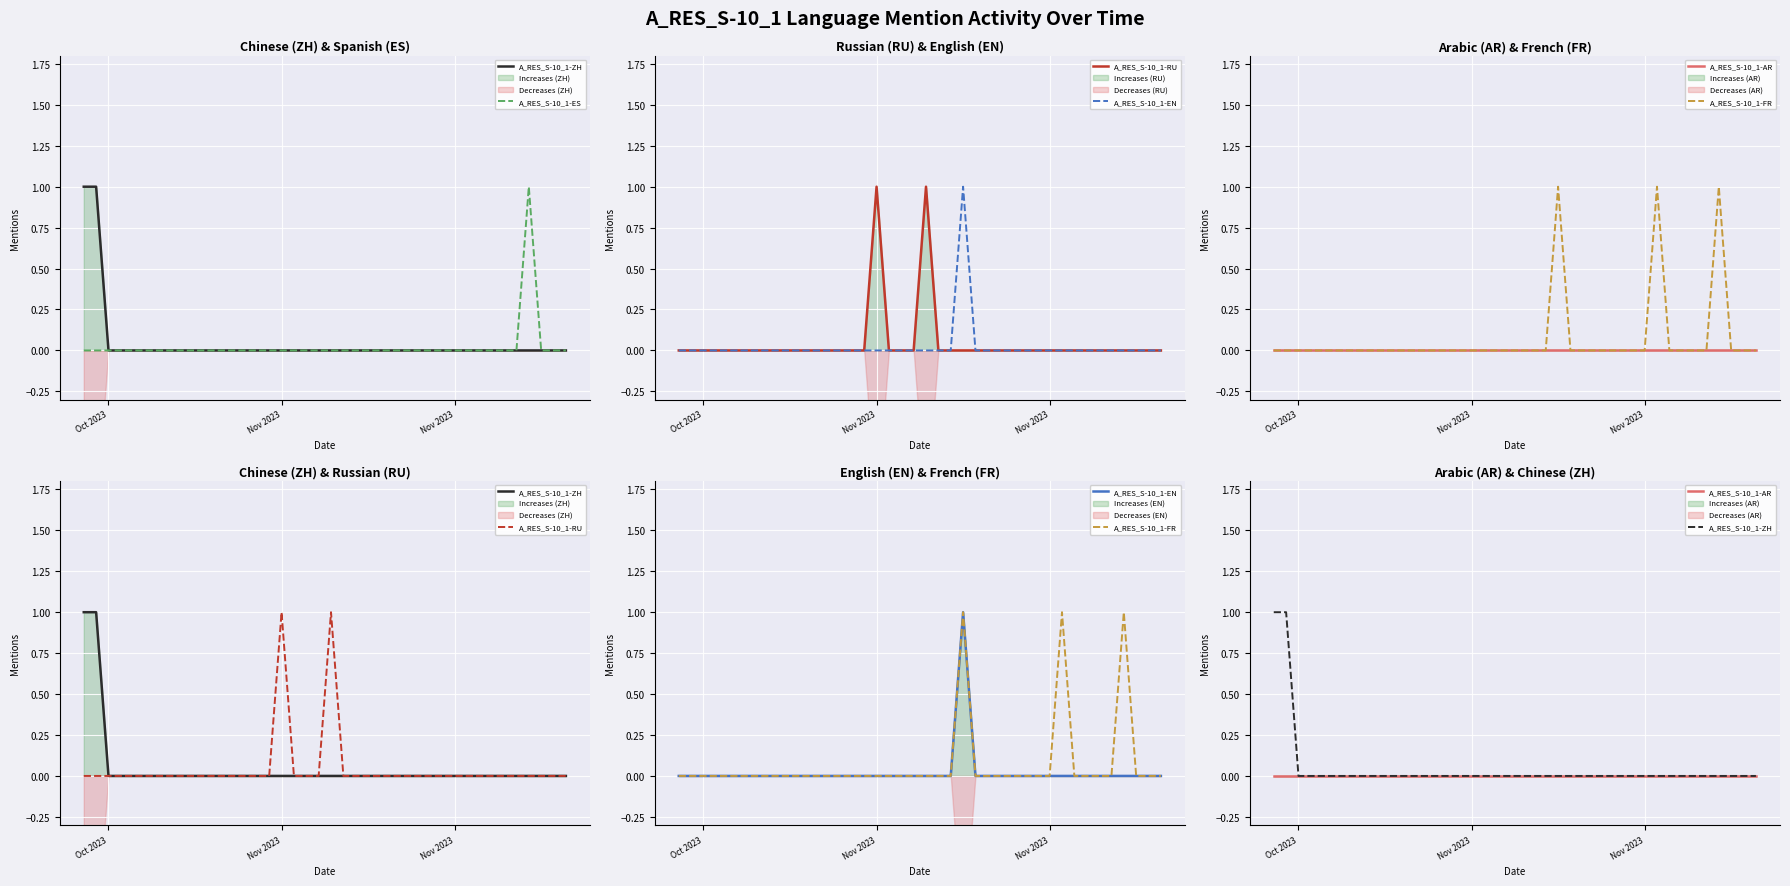

True or false: A_RES_S-10_1-EN and A_RES_S-10_1-ES intersect in this chart.

False